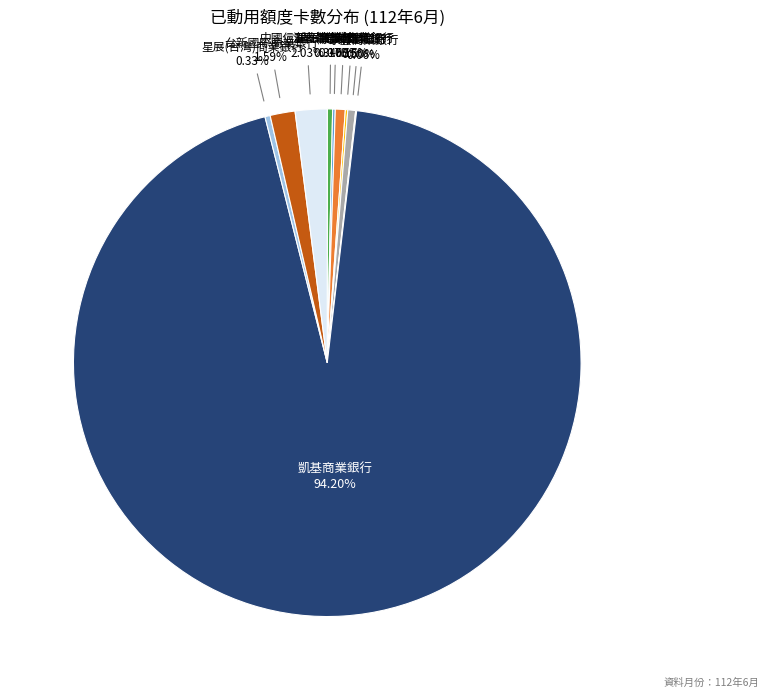

Count the number of slices in the pie.

10